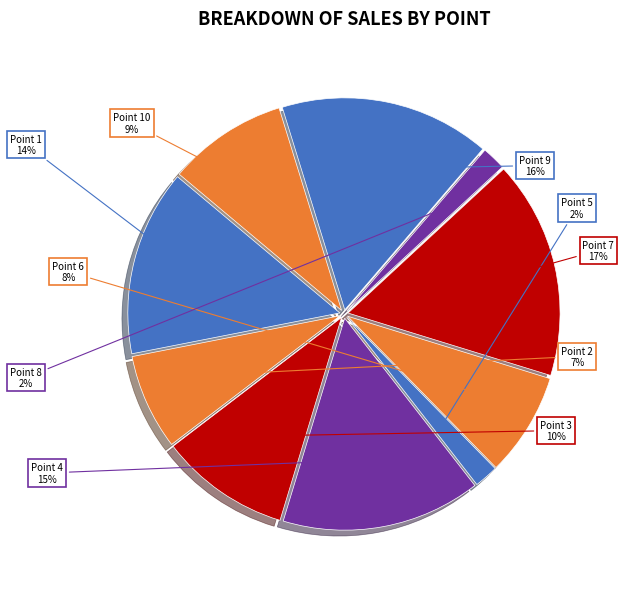

How many slices are in this pie chart?

10